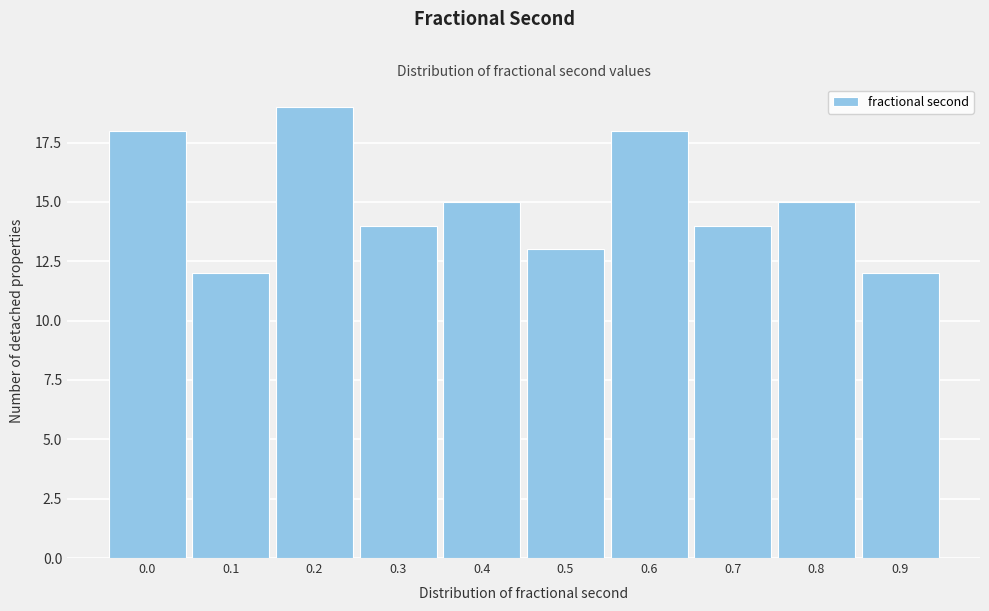

Reading left to right, what are all the values shown in this chart?

18	12	19	14	15	13	18	14	15	12